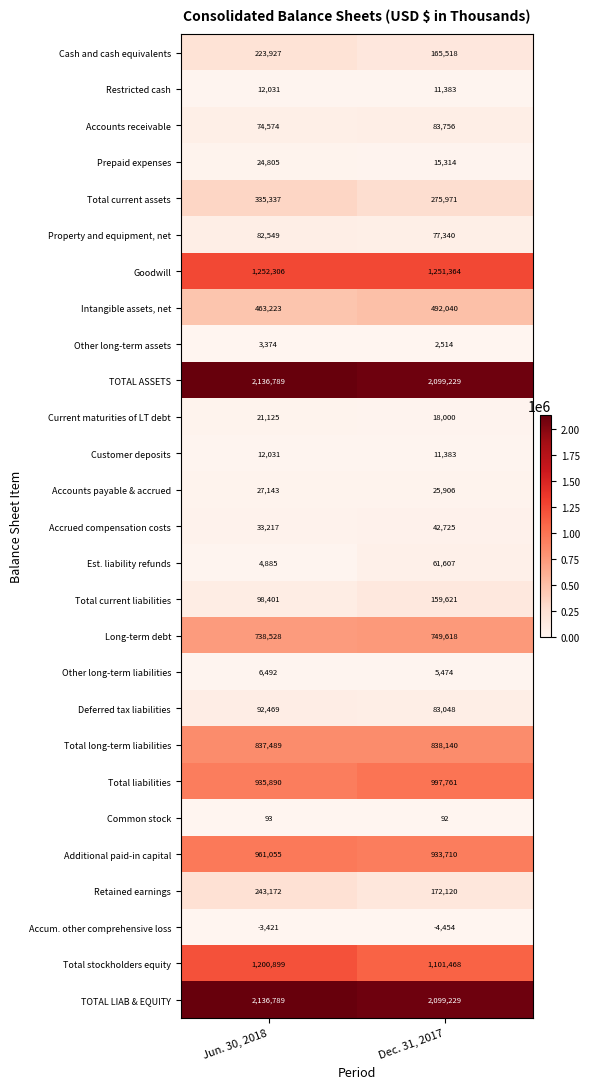

How many categories are shown in the chart?

2